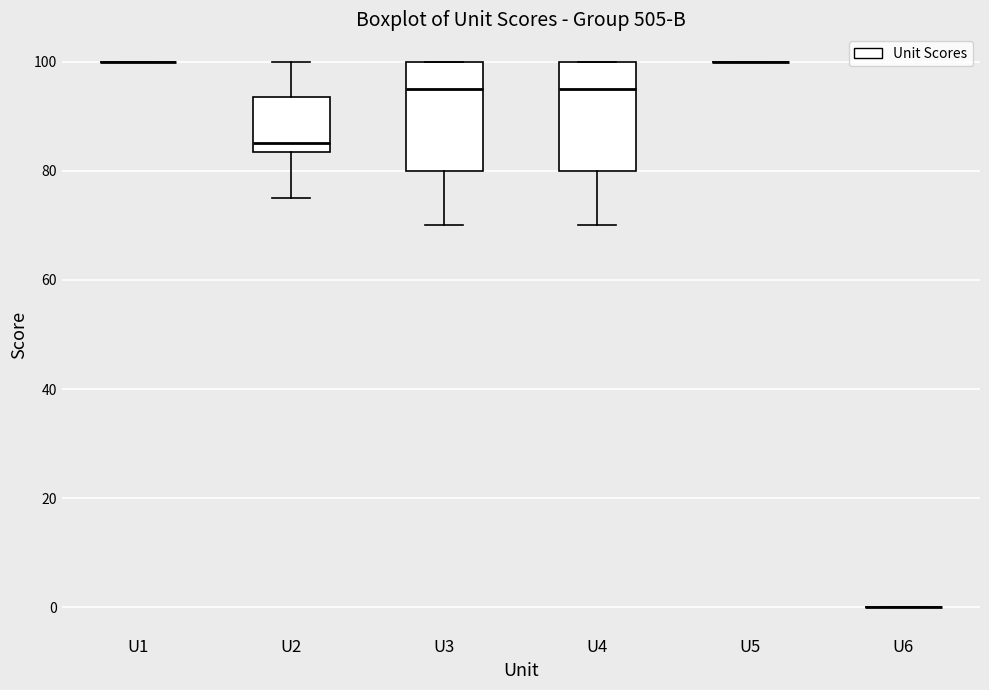

Reading left to right, transcribe this box plot: for each box, give where its median line is, the range the box spans, and where its two whiskers end, as read against the y-axis. The values are not printed on the chart, so give them approximately, as read against the axis.

U1: box collapsed to a line at 100, whiskers 100 to 100
U2: median 86, box 84 to 94, whiskers 76 to 100
U3: median 96, box 80 to 100, whiskers 70 to 100
U4: median 96, box 80 to 100, whiskers 70 to 100
U5: box collapsed to a line at 100, whiskers 100 to 100
U6: box collapsed to a line at 0, whiskers 0 to 0